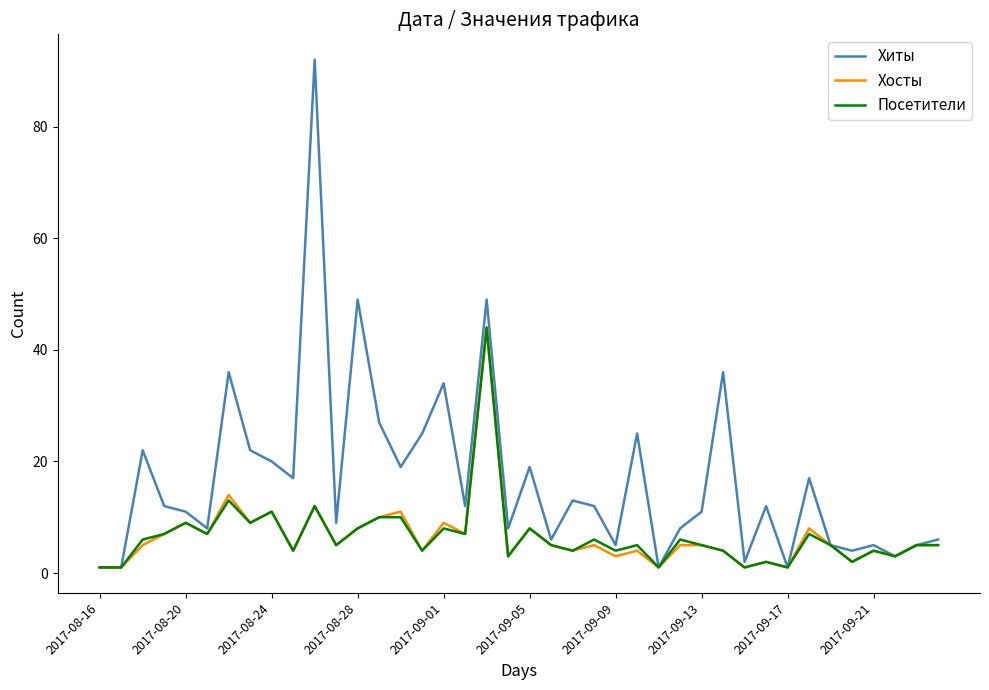

True or false: Посетители has more than 0 points higher than both neighbors.

True